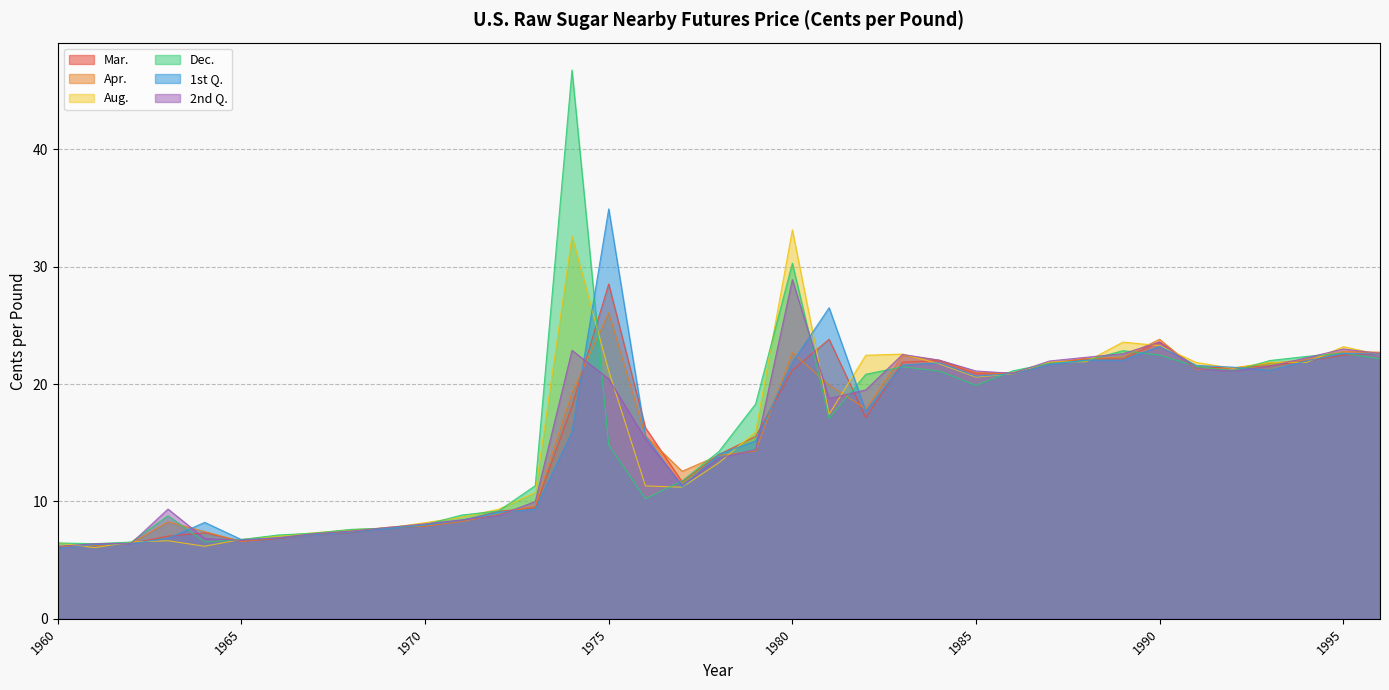

At which label does 2nd Q. first exceed 18?

1974